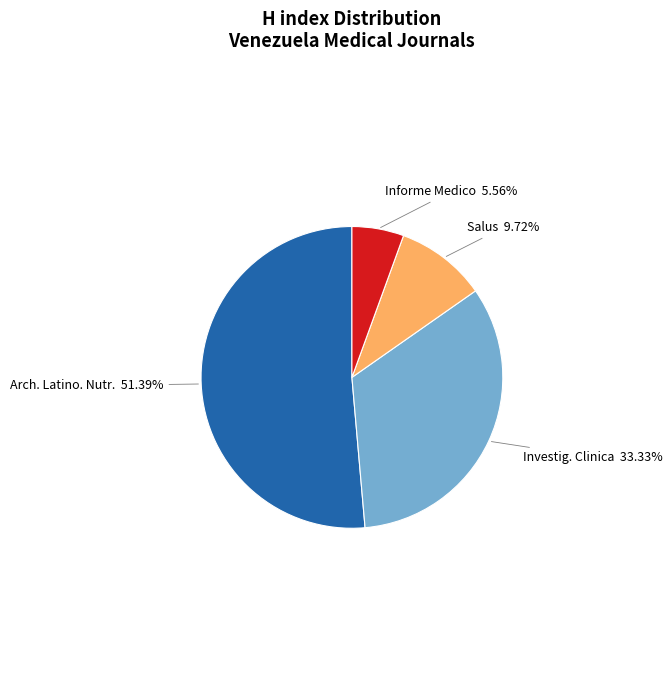

Is there a majority slice in this chart?

Yes